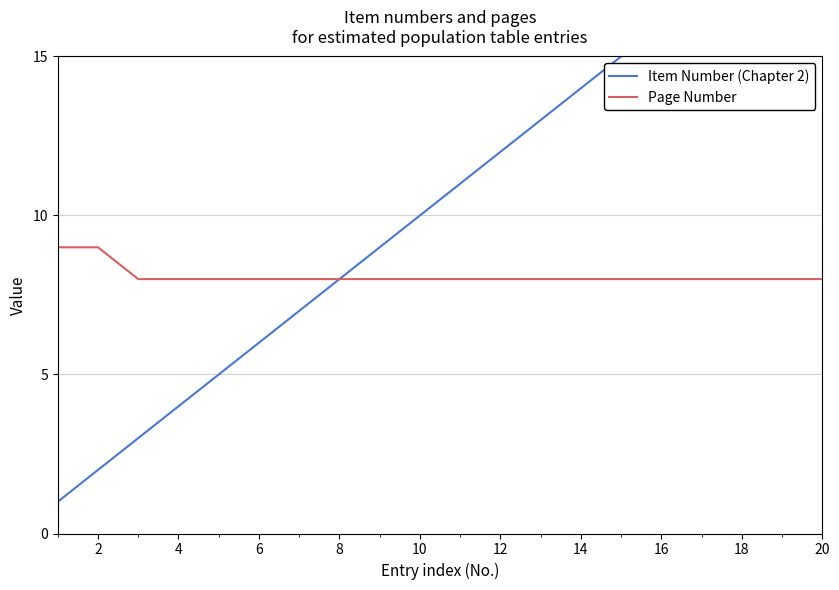

What is the value of the Item Number (Chapter 2) point at the 2nd from the left?

2